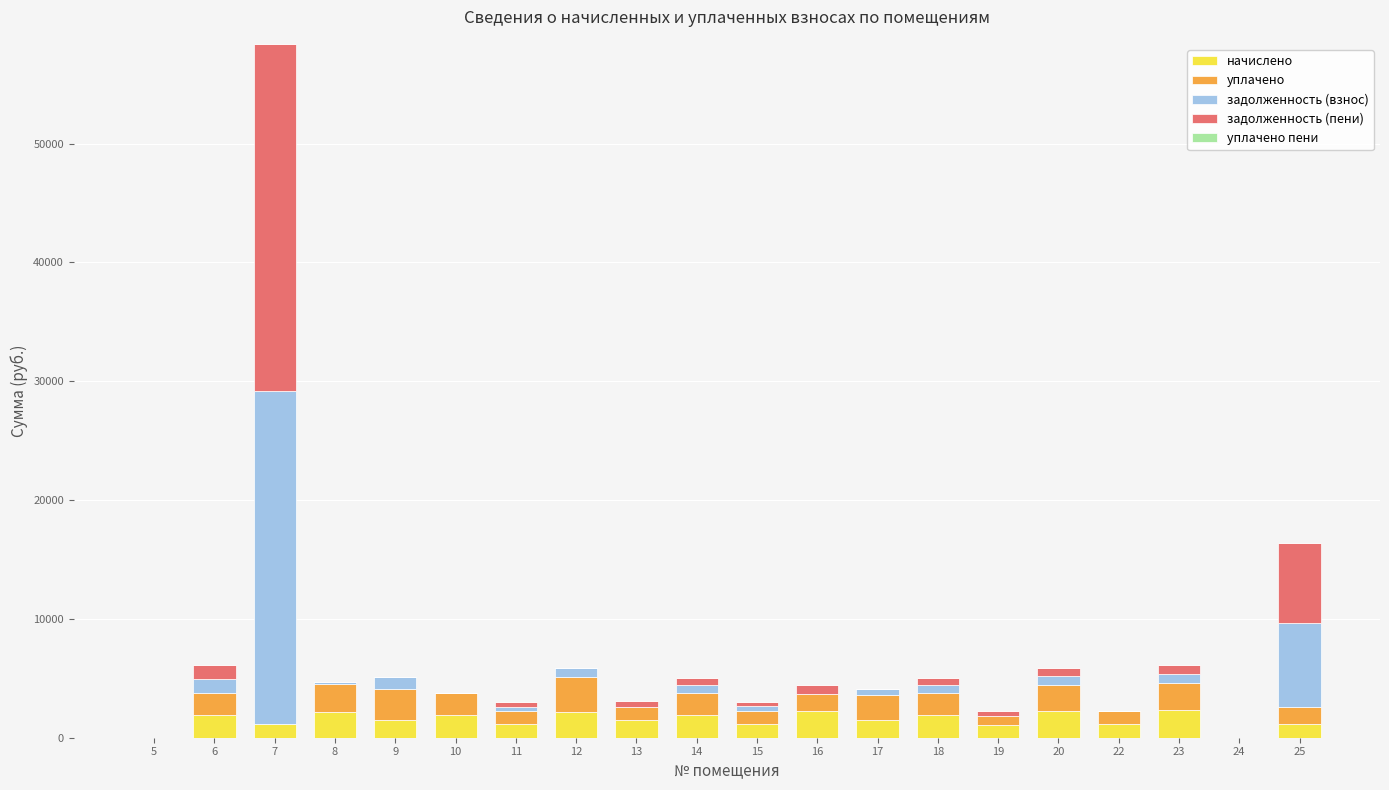

What is the total value across all series at 10?

3768.1